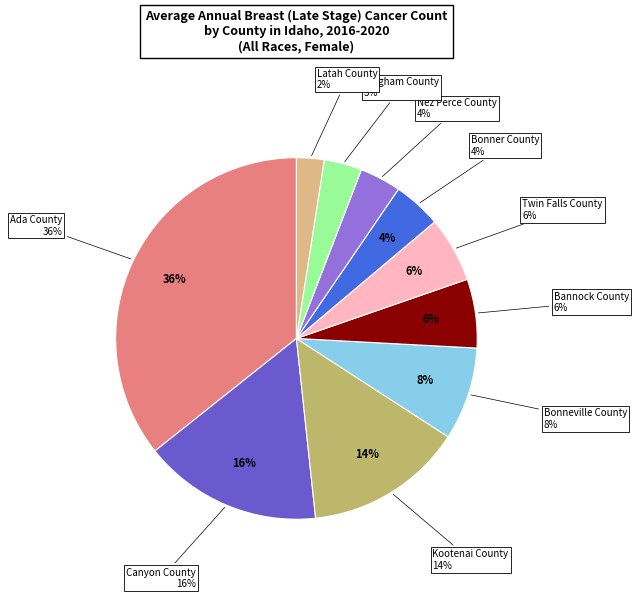

Does Bingham County represent more than half of the total?

No